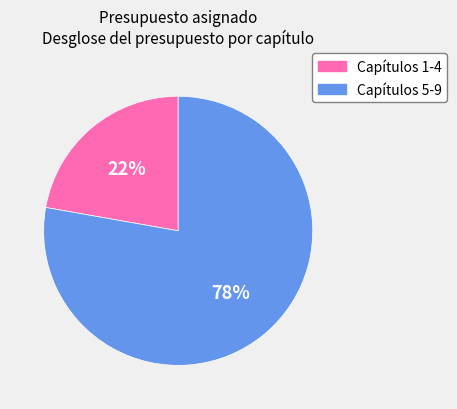

How many segments does this pie chart have?

2